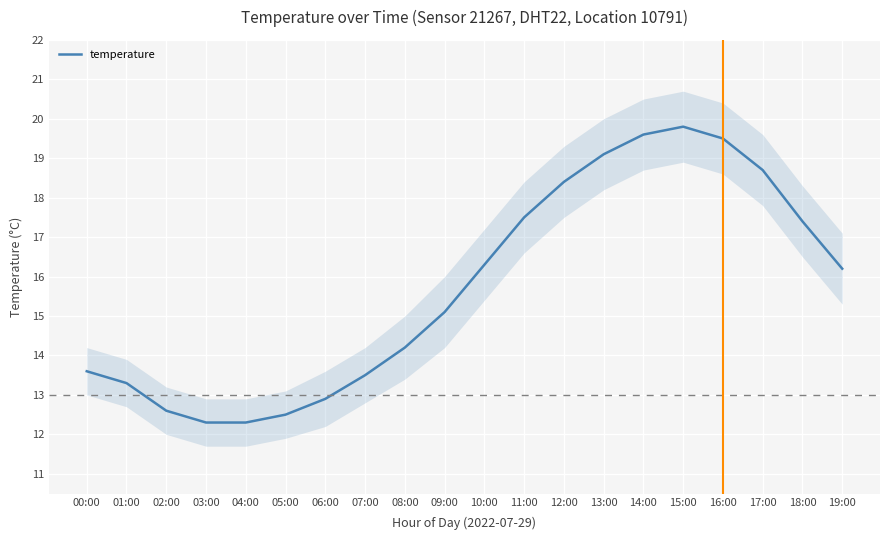

Between 11:00 and 00:00, which is larger?

11:00